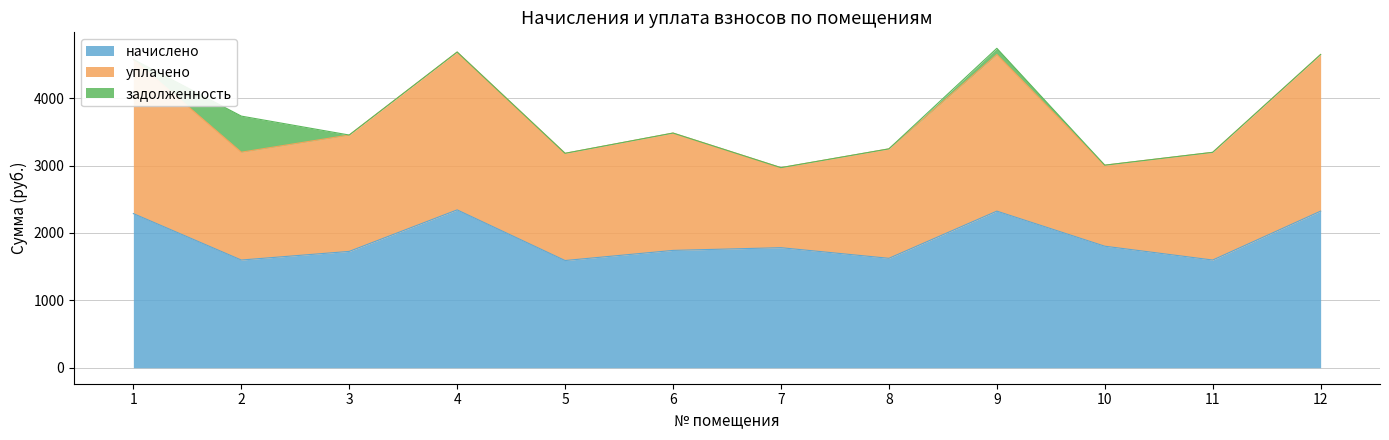

Does the chart have visible grid lines?

Yes